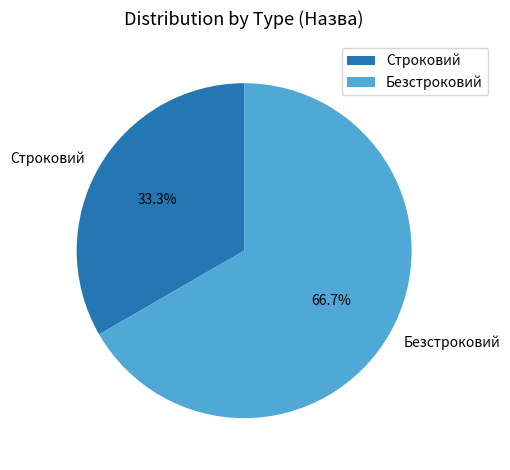

Which has a higher value, Безстроковий or Строковий?

Безстроковий